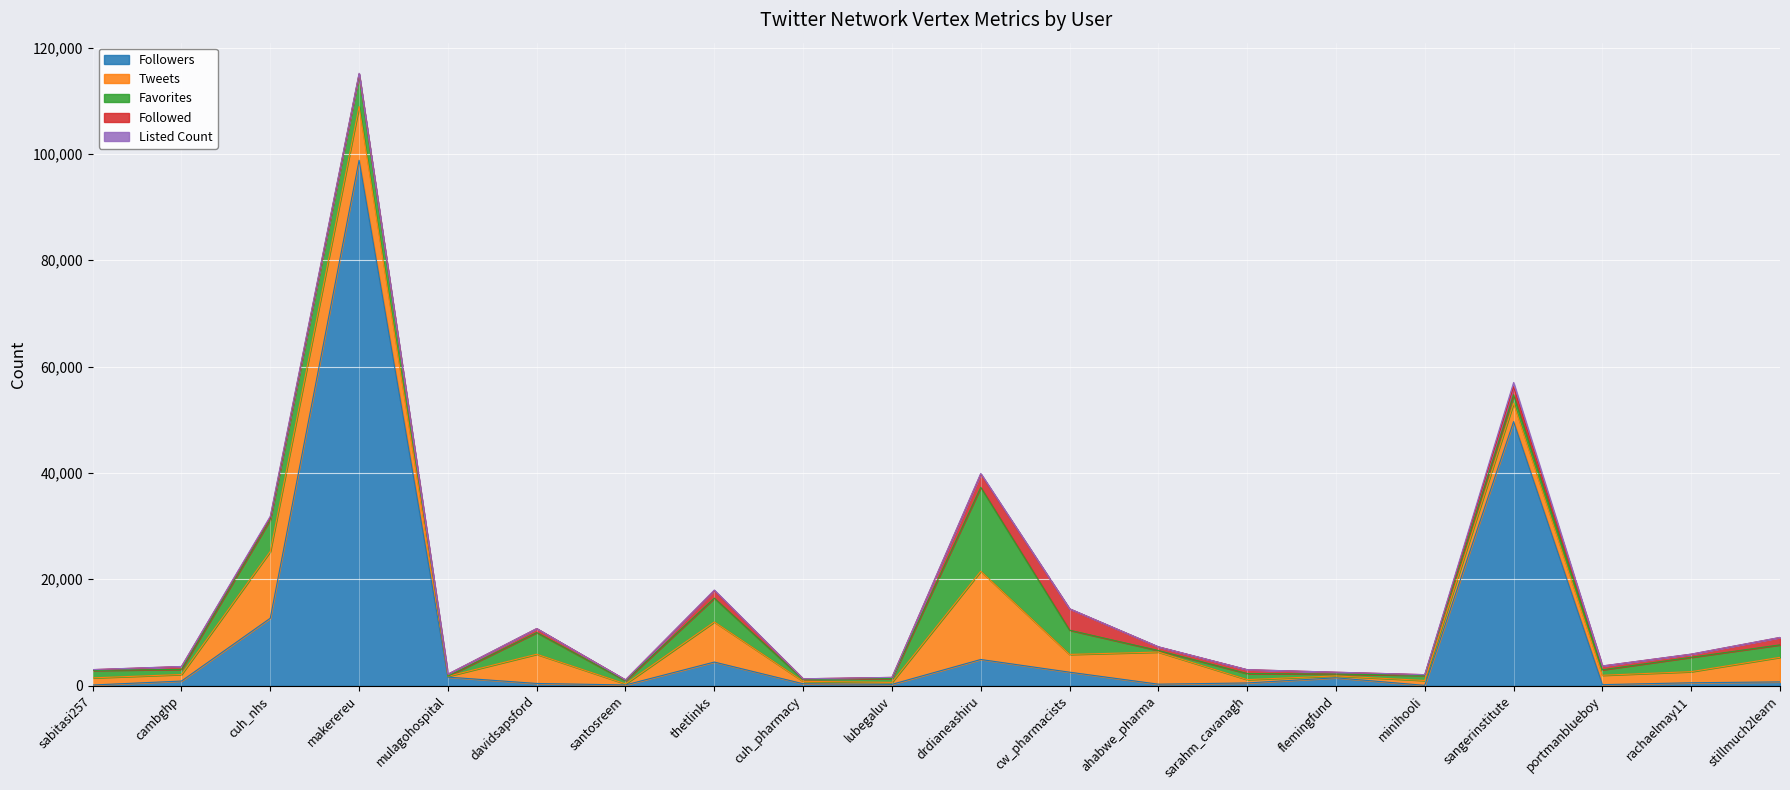

Between which two adjacent categories do Tweets and Favorites first intersect?

sabitasi257 and cambghp